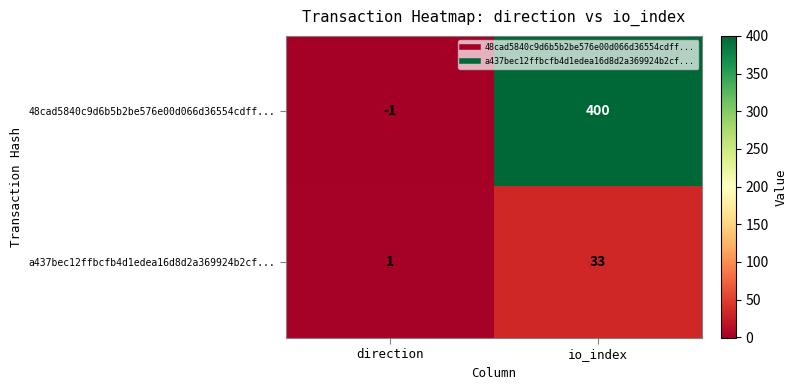

Which category has the highest value across all series?

io_index